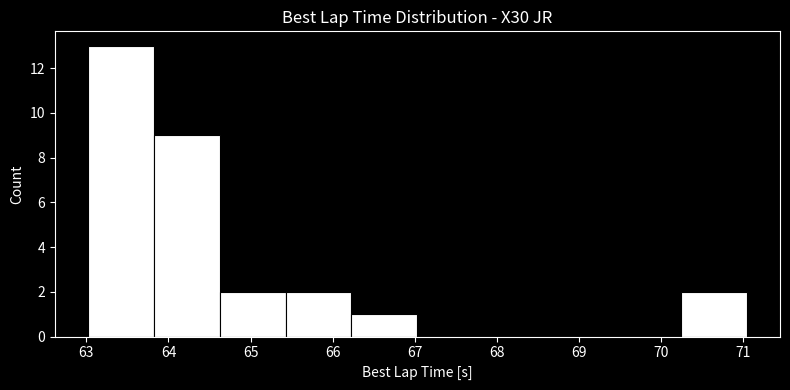

Reading left to right, list every bar in this chart as the range it spans on the x-axis followed by its height. Neither the bar edges nor the heights are printed on the chart, so give them approximately, as read against the axes.

63.0 to 63.8: 13
63.8 to 64.6: 9
64.6 to 65.4: 2
65.4 to 66.2: 2
66.2 to 67.0: 1
67.0 to 67.8: 0
67.8 to 68.6: 0
68.6 to 69.4: 0
69.4 to 70.2: 0
70.2 to 71.0: 2